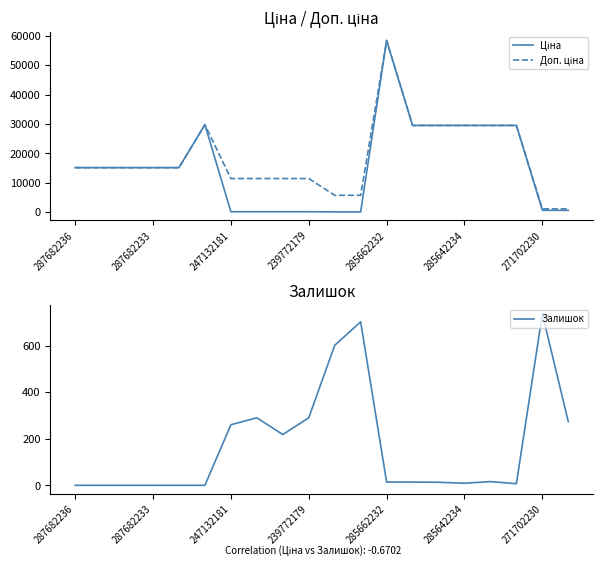

At which label is Ціна closest to 29241?

13